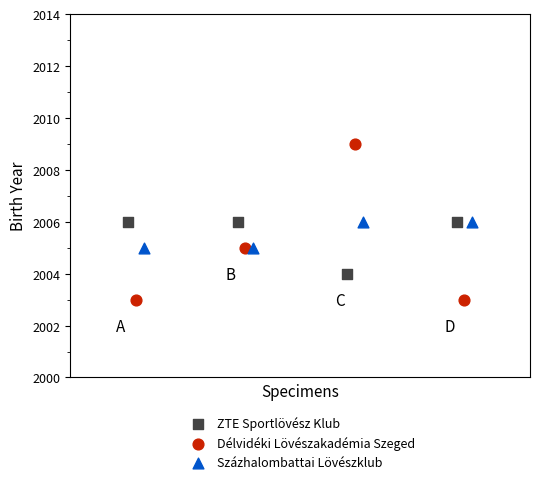

What are all the series names shown in the legend?

ZTE Sportlövész Klub, Délvidéki Lövészakadémia Szeged, Százhalombattai Lövészklub